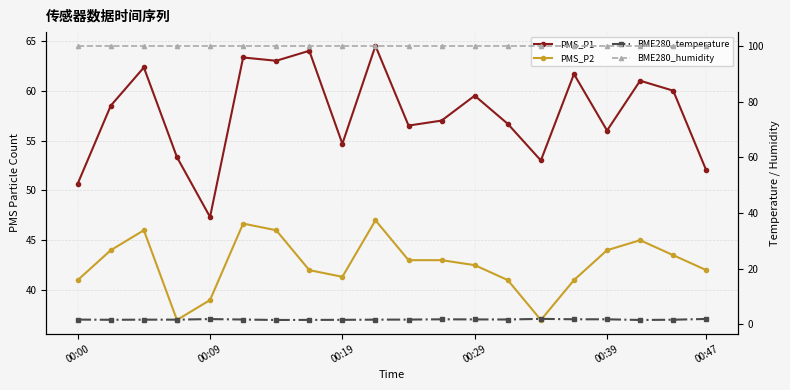

True or false: BME280_temperature and PMS_P1 intersect in this chart.

False